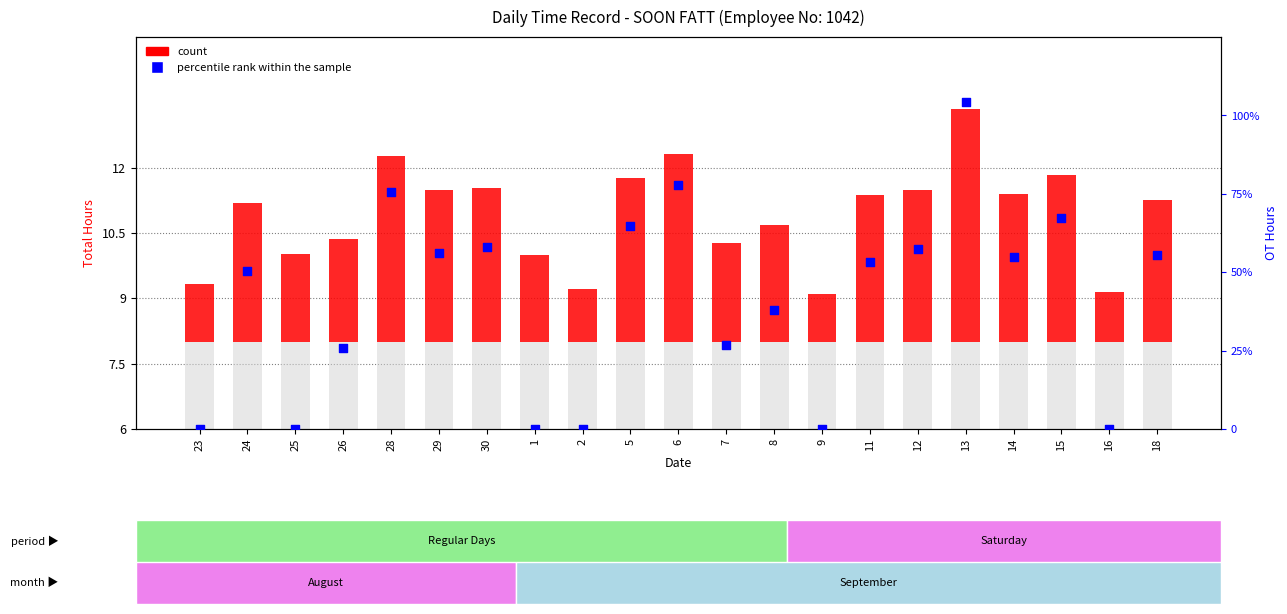

What are all the series names shown in the legend?

count, percentile rank within the sample